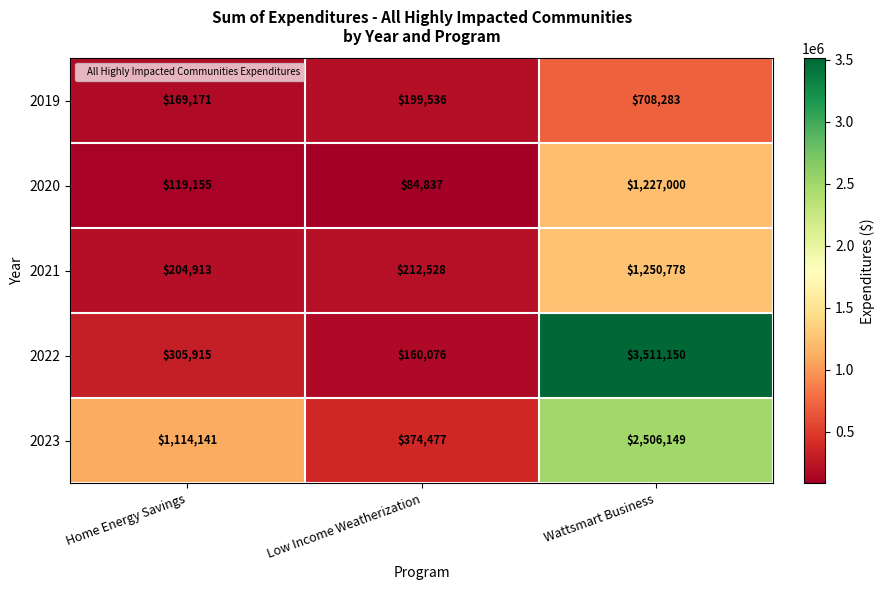

What is the greatest value displayed?

3511150